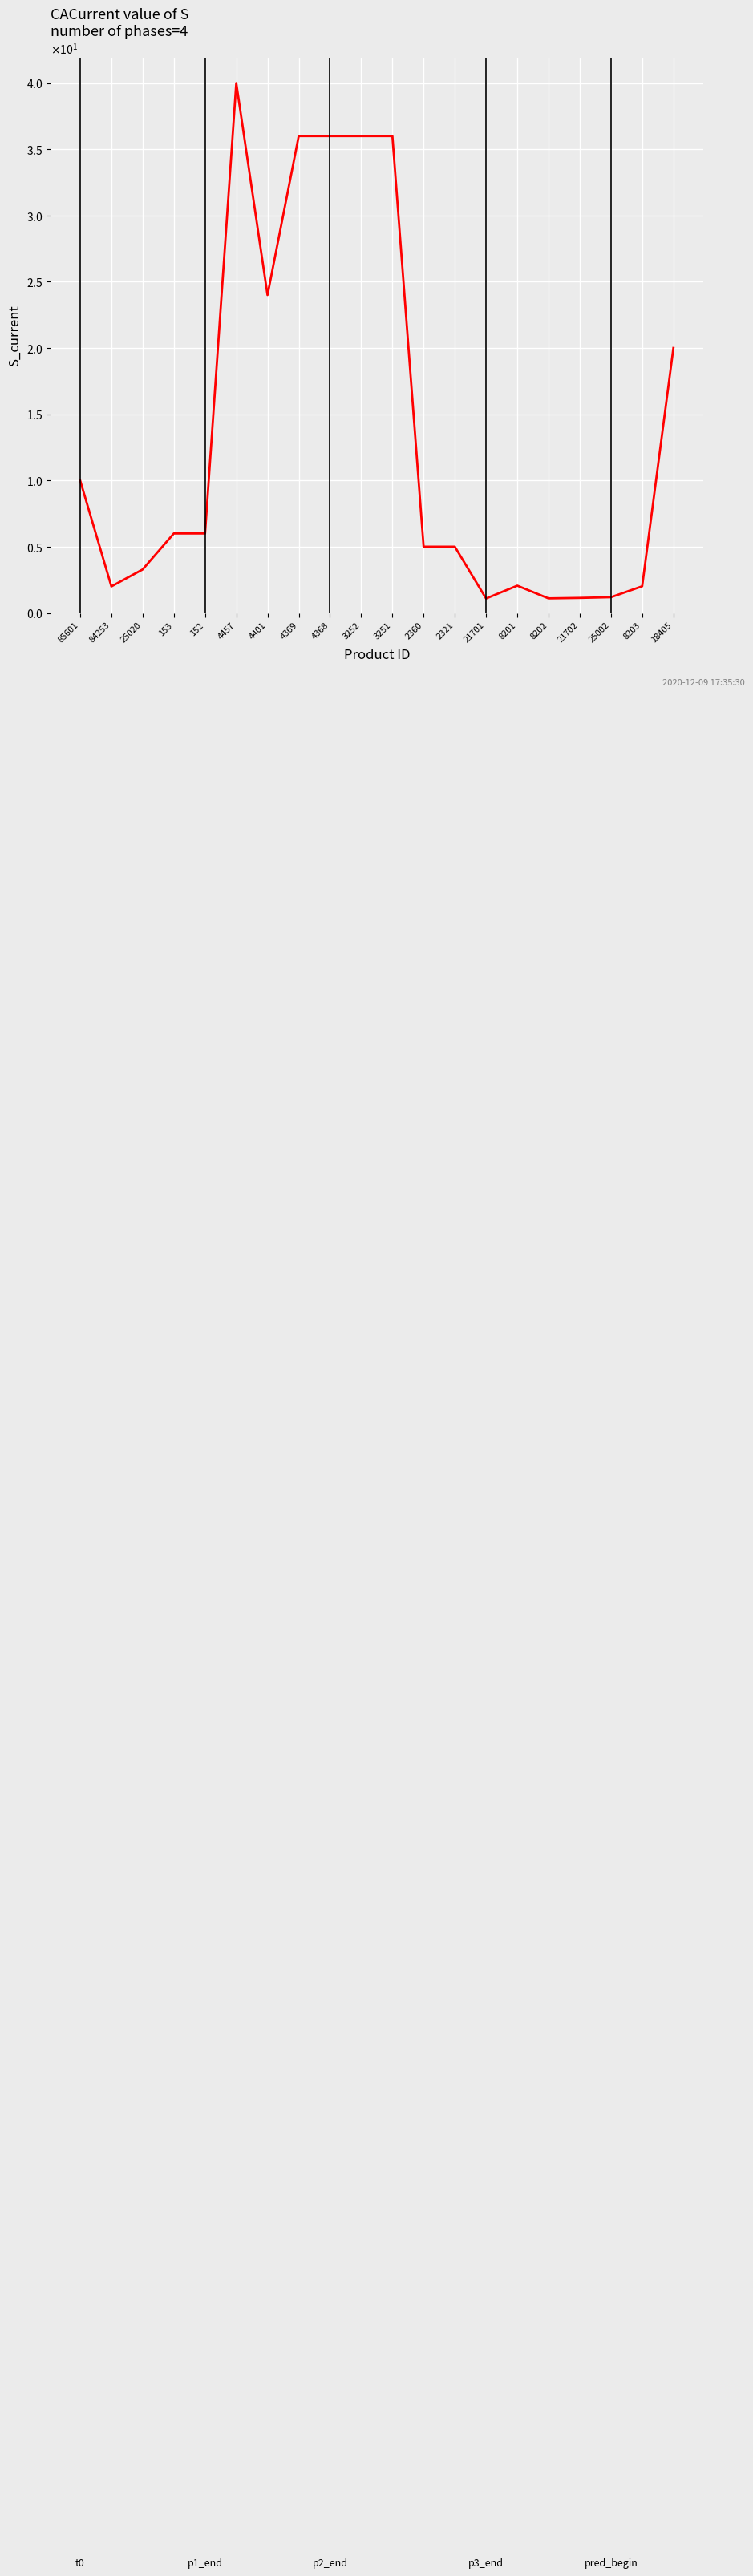

True or false: there are more than 2 points higher than both neighbors.

False